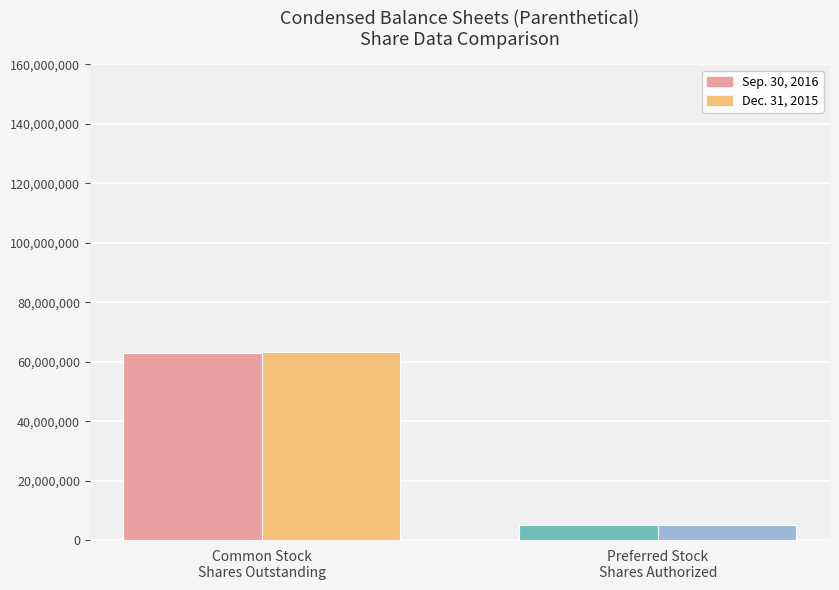

At how many categories does at least one series exceed 58325700?

1